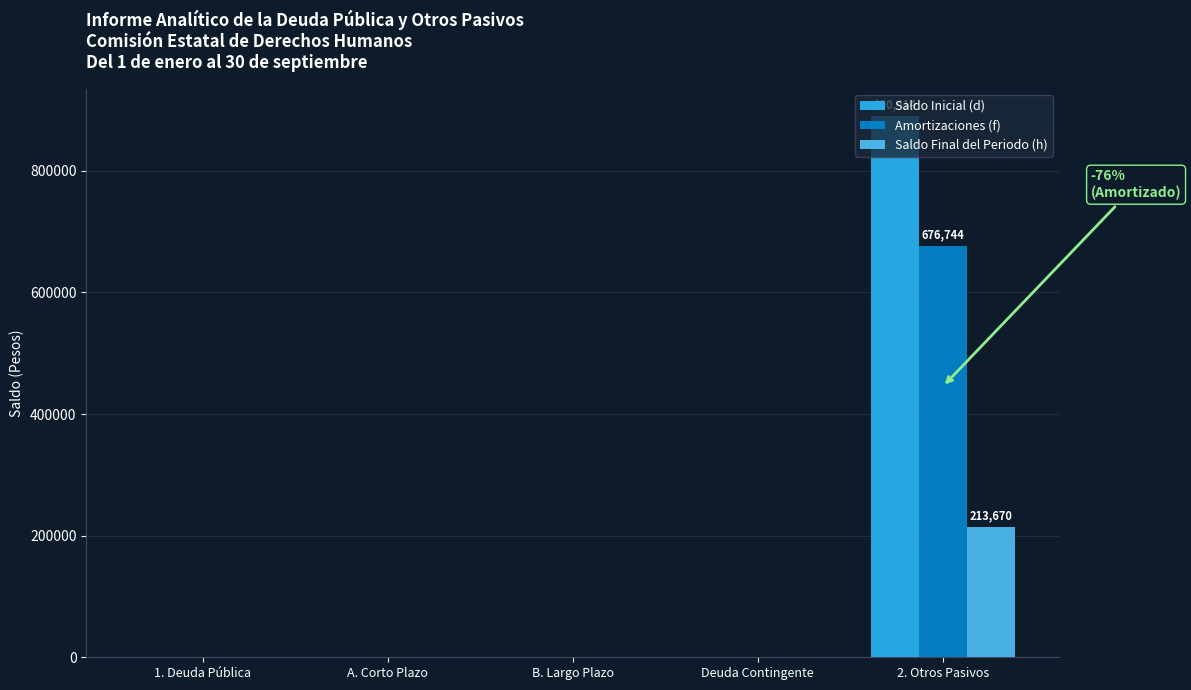

What is the greatest value displayed?

890414